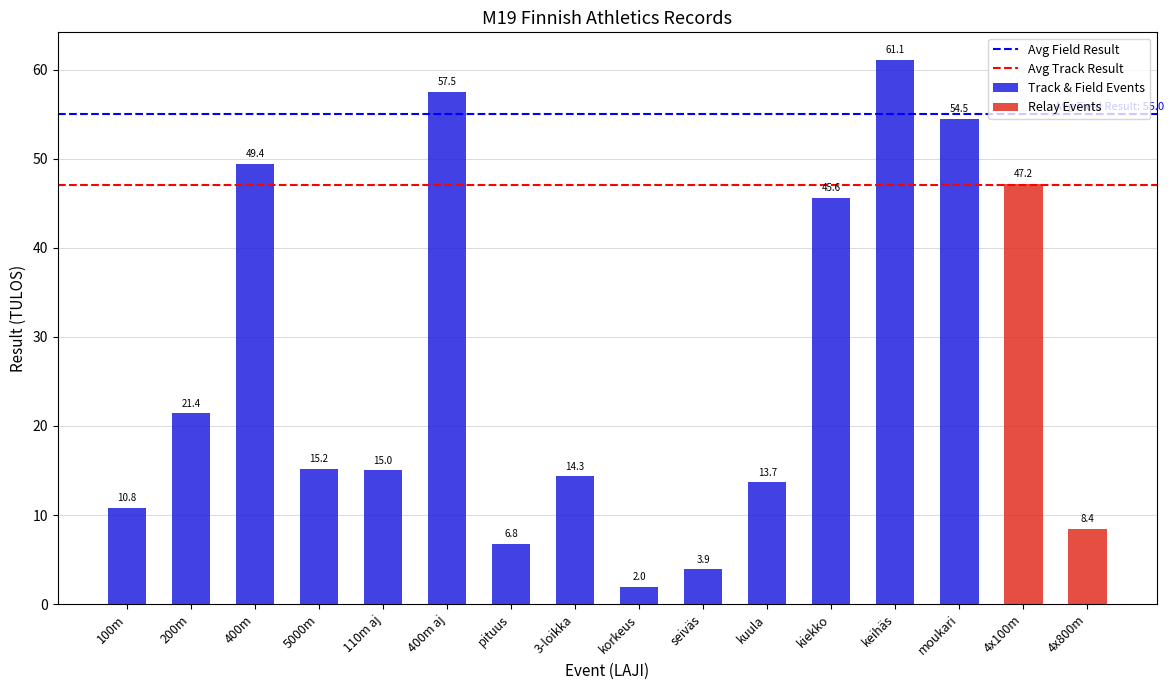

Which category has the highest value across all series?

keihäs